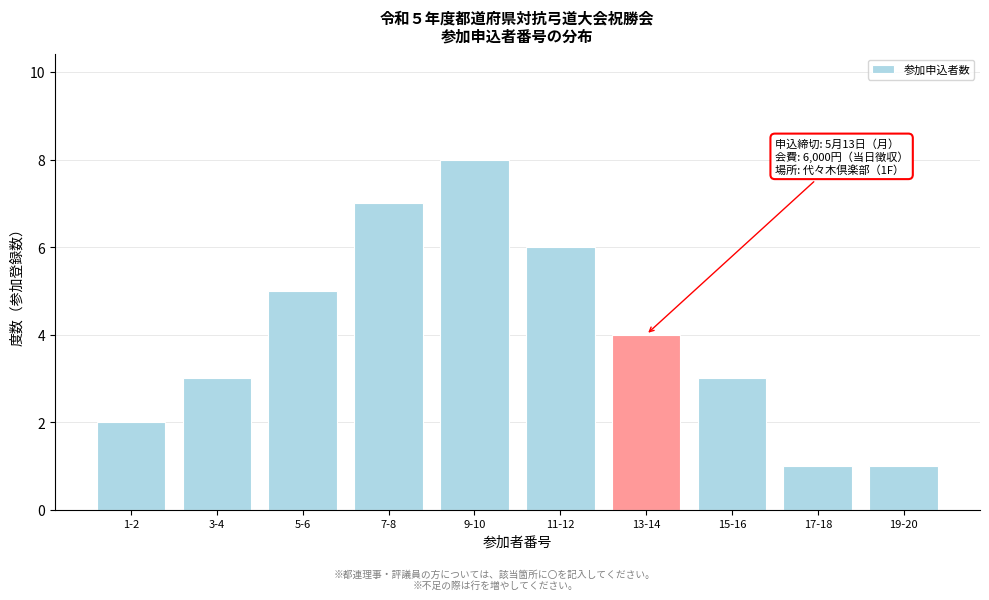

Reading left to right, list all the values displayed in this chart.

1-2=2	3-4=3	5-6=5	7-8=7	9-10=8	11-12=6	13-14=4	15-16=3	17-18=1	19-20=1